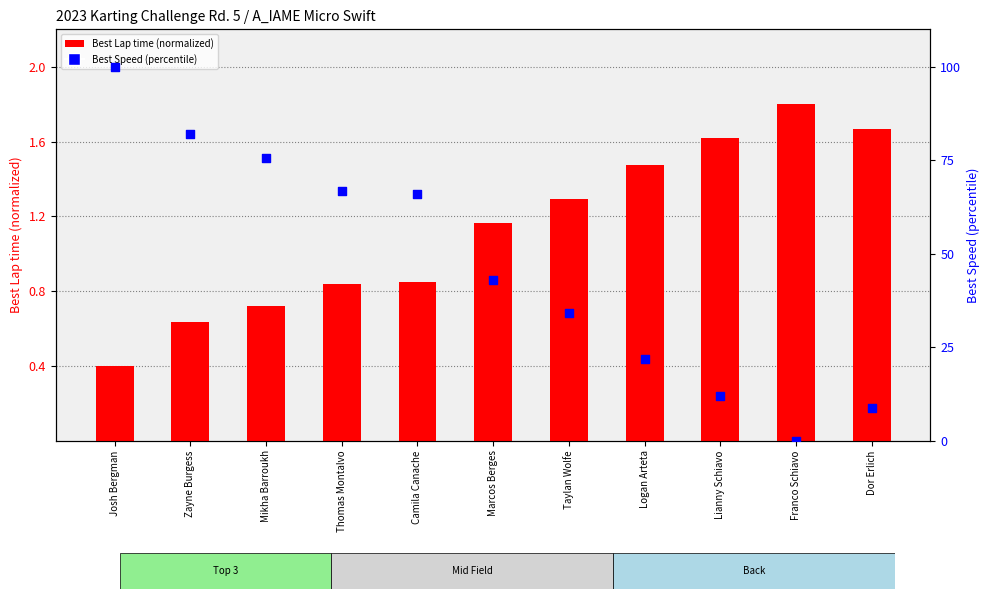

What is the total value across all series at Taylan Wolfe?

35.4